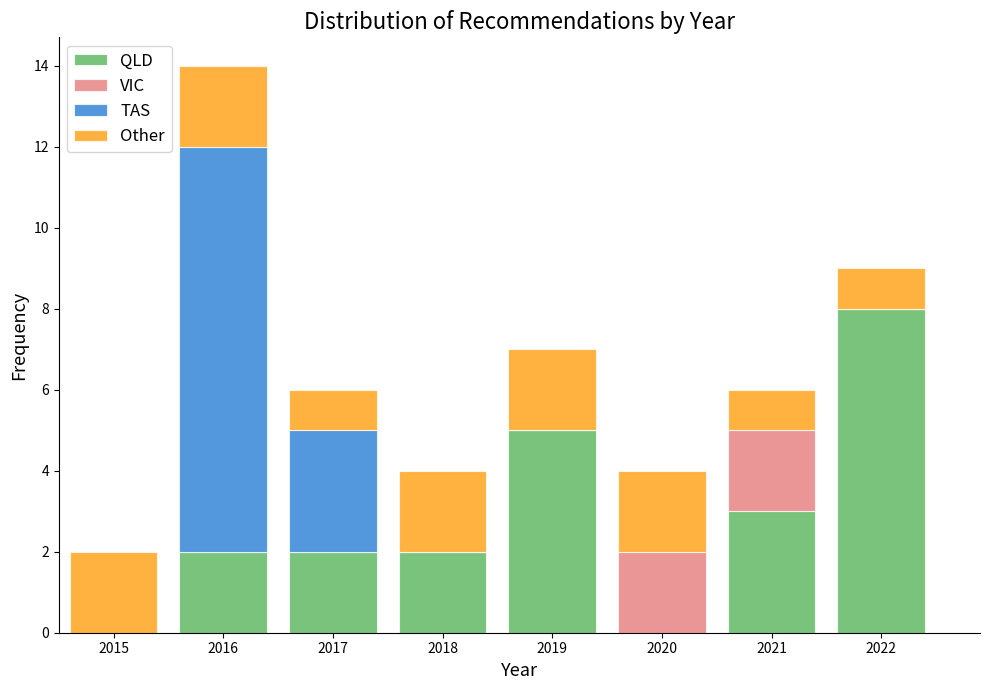

Which range on the x-axis has the tallest stacked bar (by total height)?

2015.5 to 2016.5